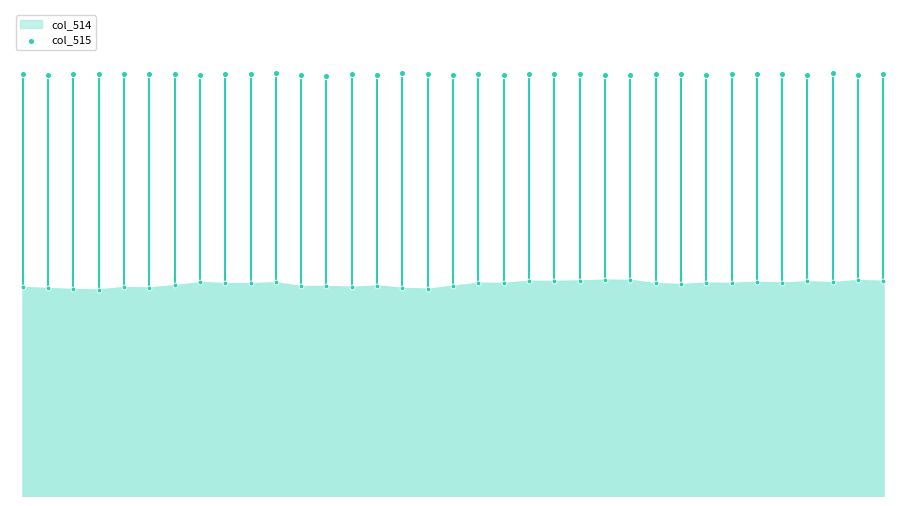

What is the change in value from 19 to 31?

-26